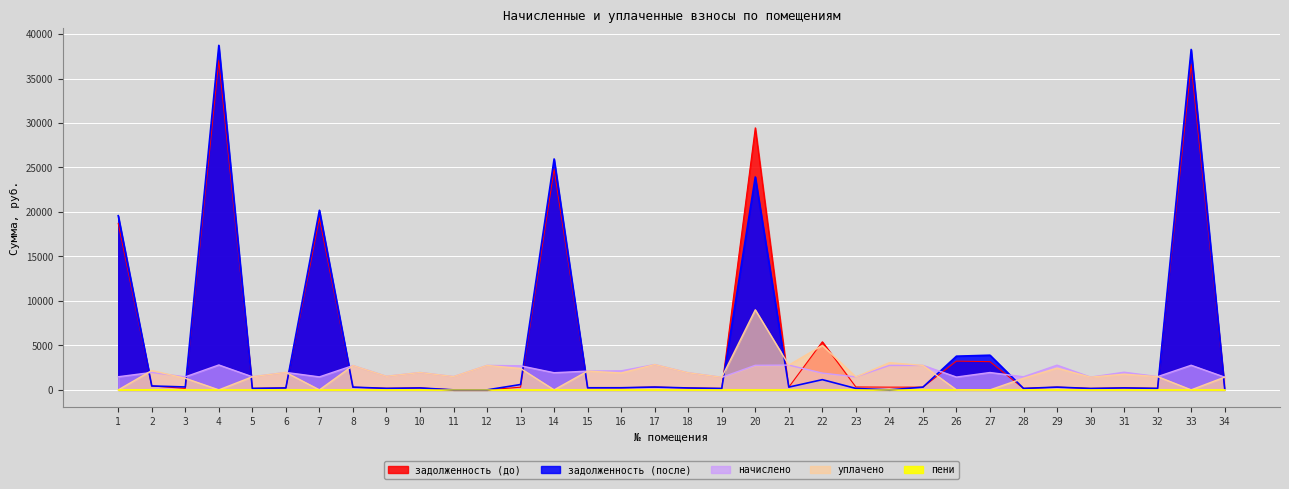

At which category does задолженность (после) reach its first local valley?

3